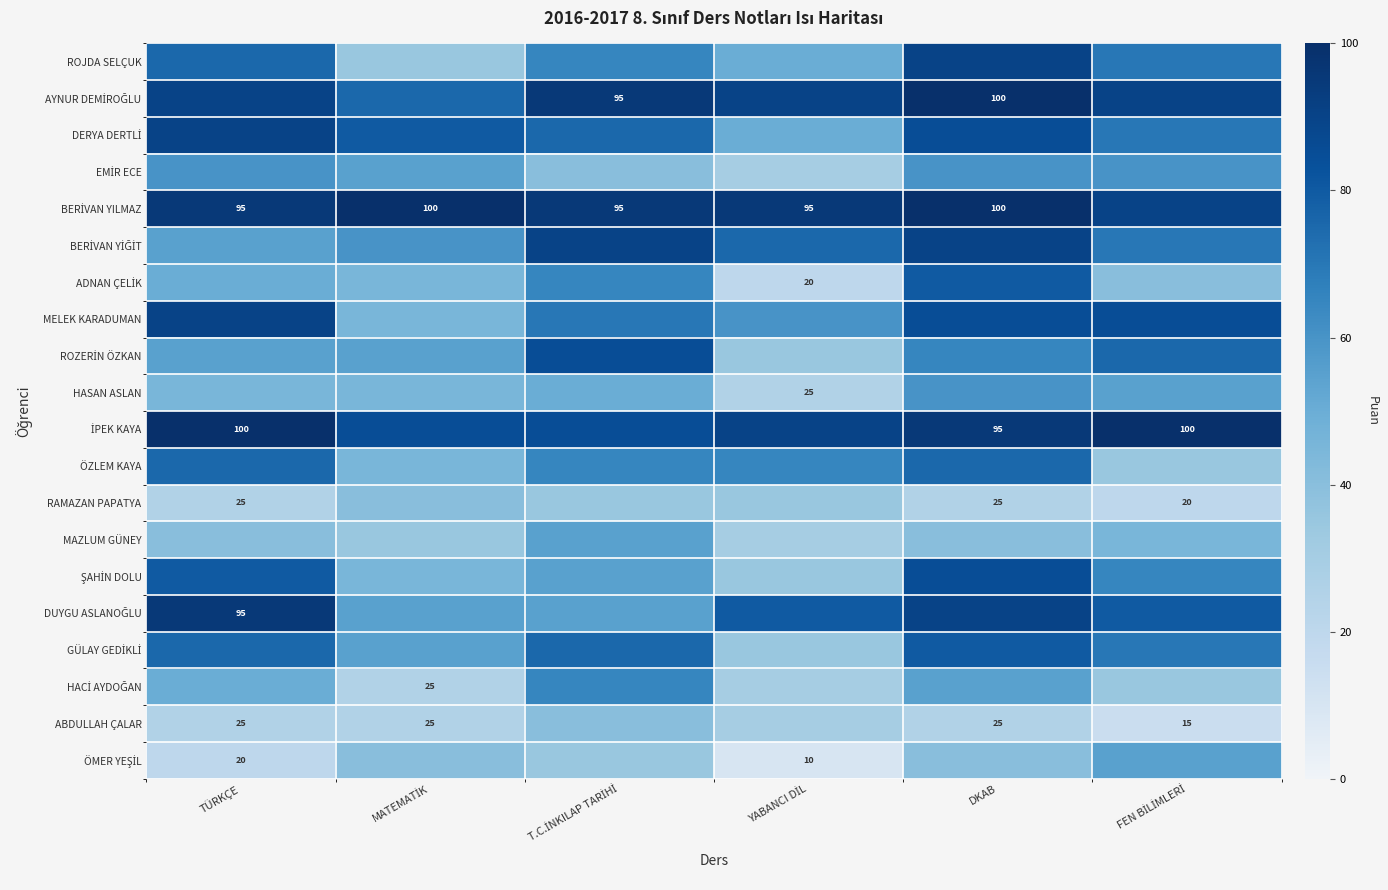

Which series has the largest total across all categories?

BERİVAN YILMAZ